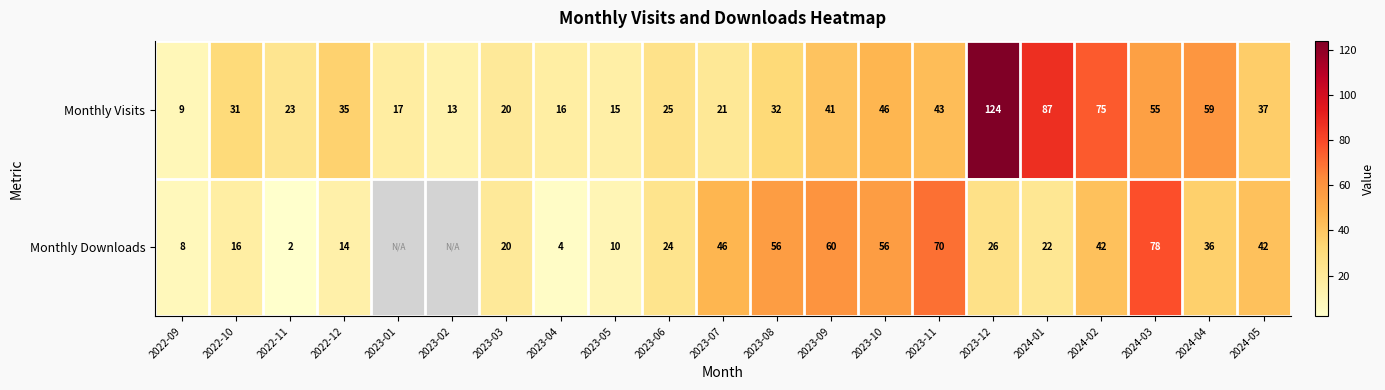

Is the value of Monthly Visits at 2023-02 greater than the value of Monthly Downloads at 2023-09?

No